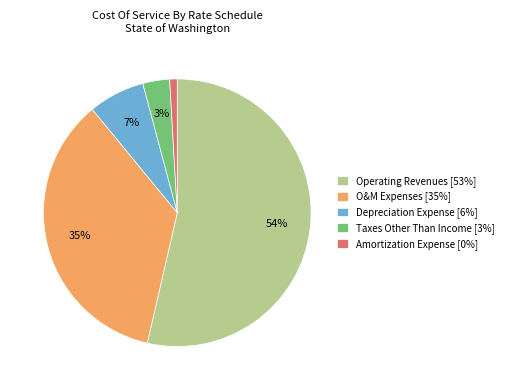

How many slices are in this pie chart?

5